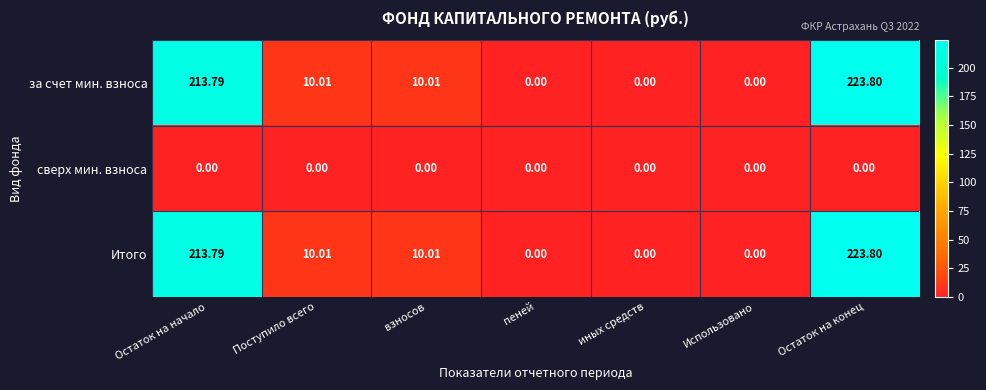

At which label does за счет мин. взноса first exceed 10?

Остаток на начало